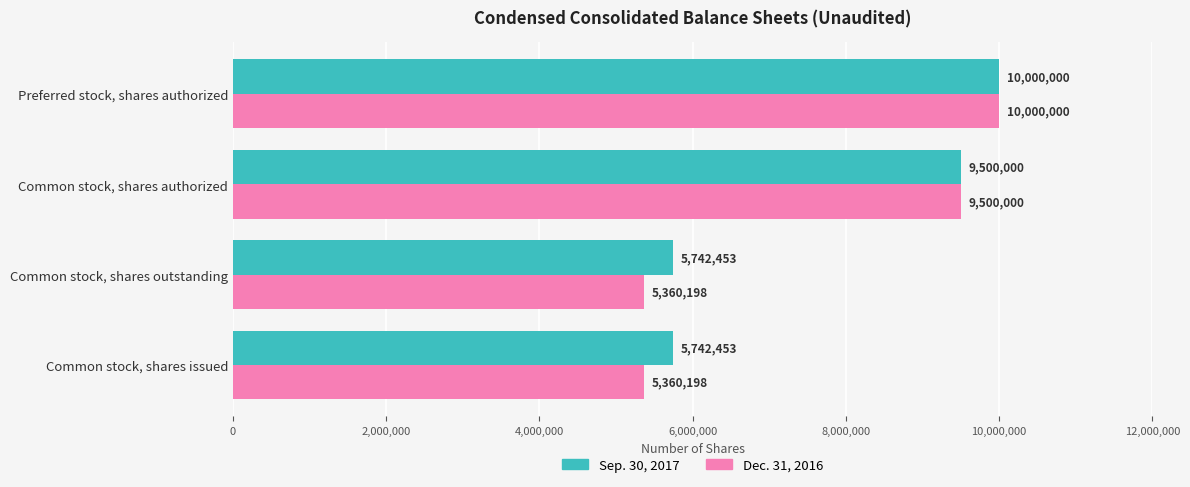

Which series has the largest total across all categories?

Sep. 30, 2017